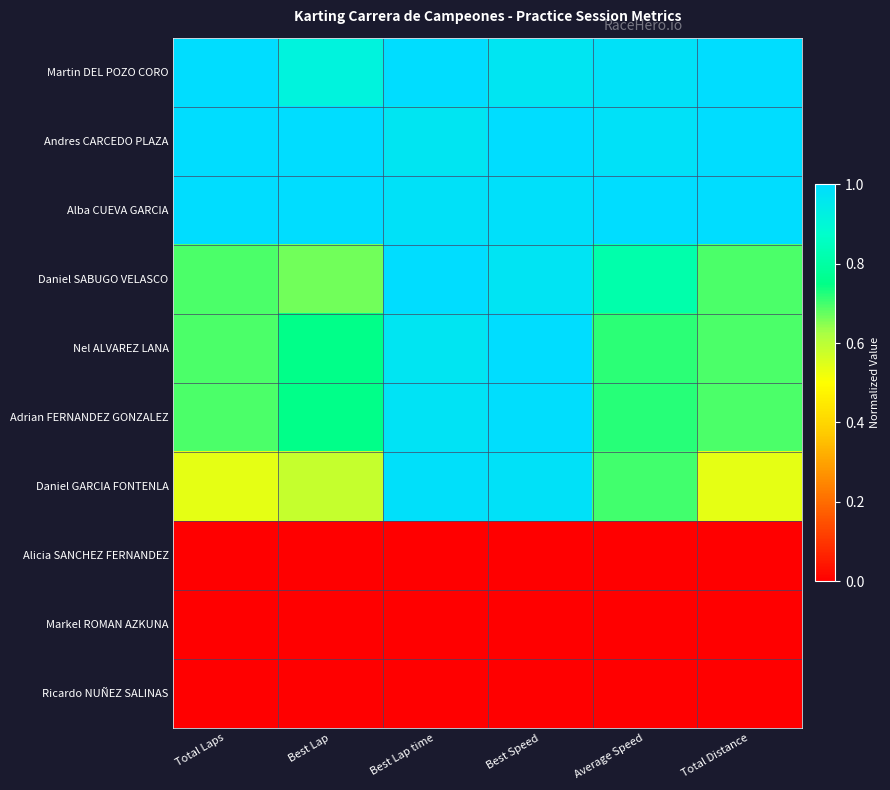

At which category does the chart reach its minimum across all series?

Total Laps